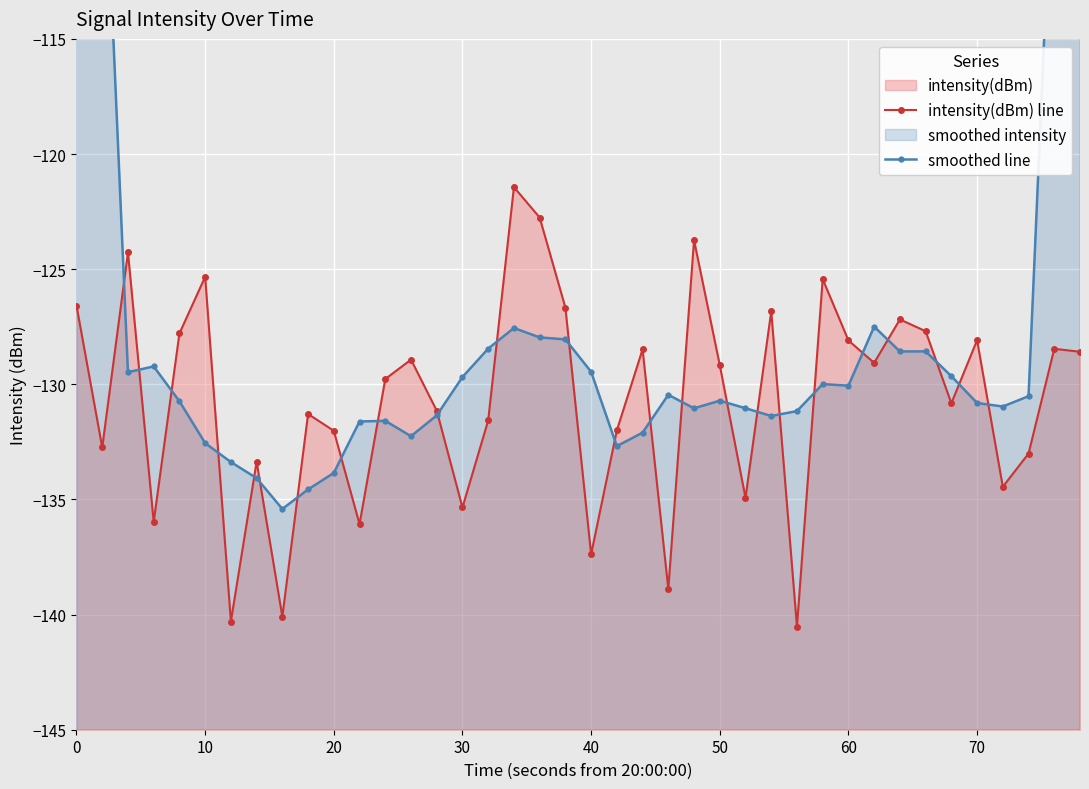

Rank the series by their average value, from highest to lowest.

smoothed line, intensity(dBm) line